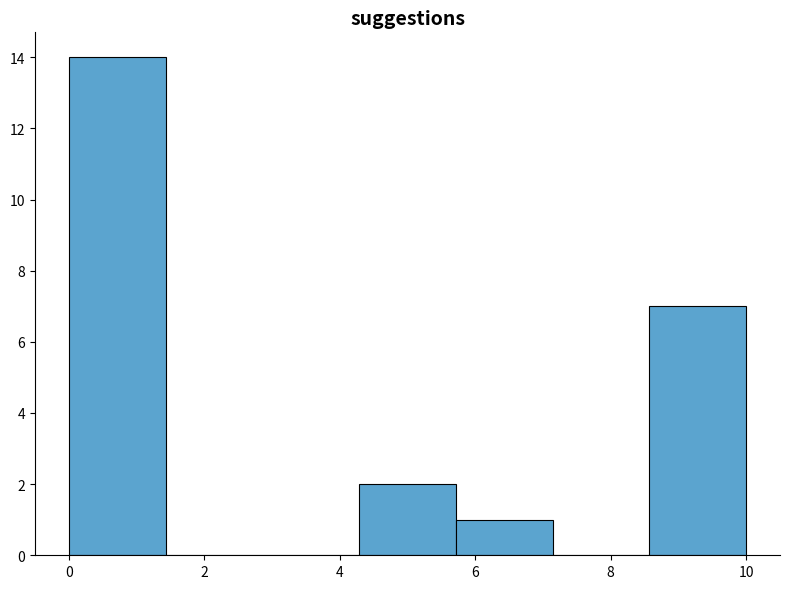

Reading left to right, transcribe this chart: for each bar, give the range it covers on the x-axis and its height. Neither the bar edges nor the heights are printed on the chart, so give them approximately, as read against the axes.

0.0 to 1.4: 14
1.4 to 2.8: 0
2.8 to 4.2: 0
4.2 to 5.8: 2
5.8 to 7.2: 1
7.2 to 8.6: 0
8.6 to 10.0: 7